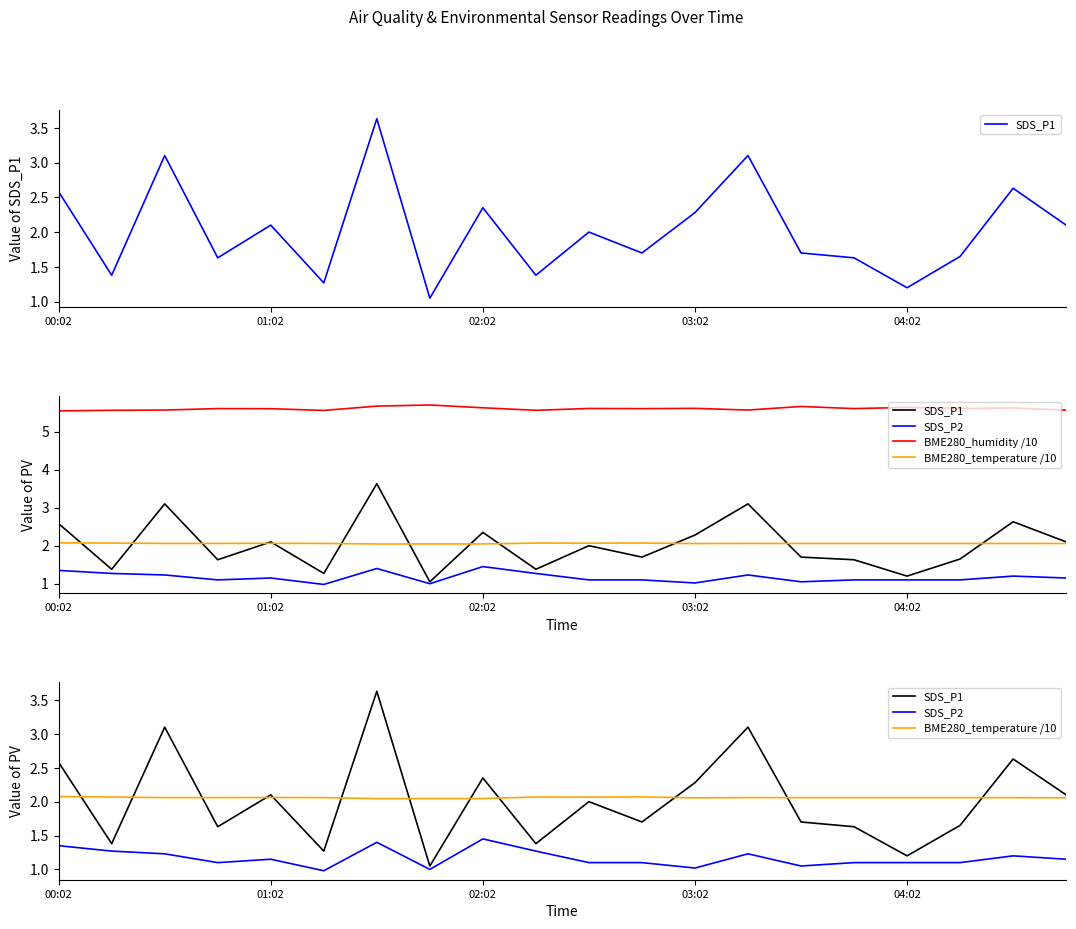

Does the chart display data point markers on the line(s)?

No